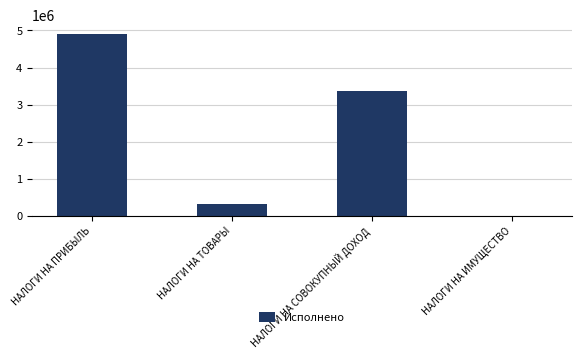

What is the sum of all values?

8602065.8